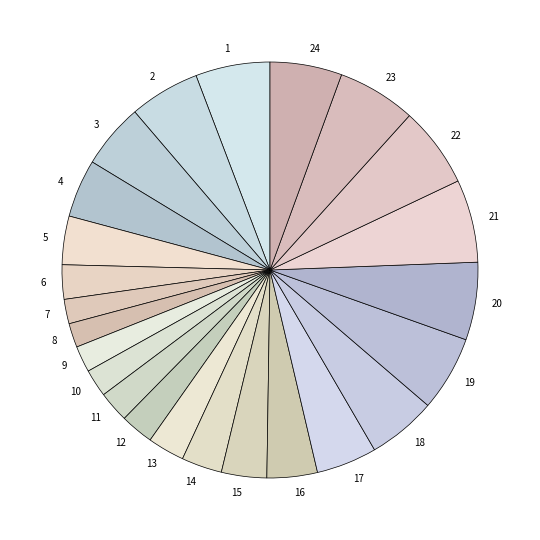

Combined, do 6 and 16 account for over 50%?

No